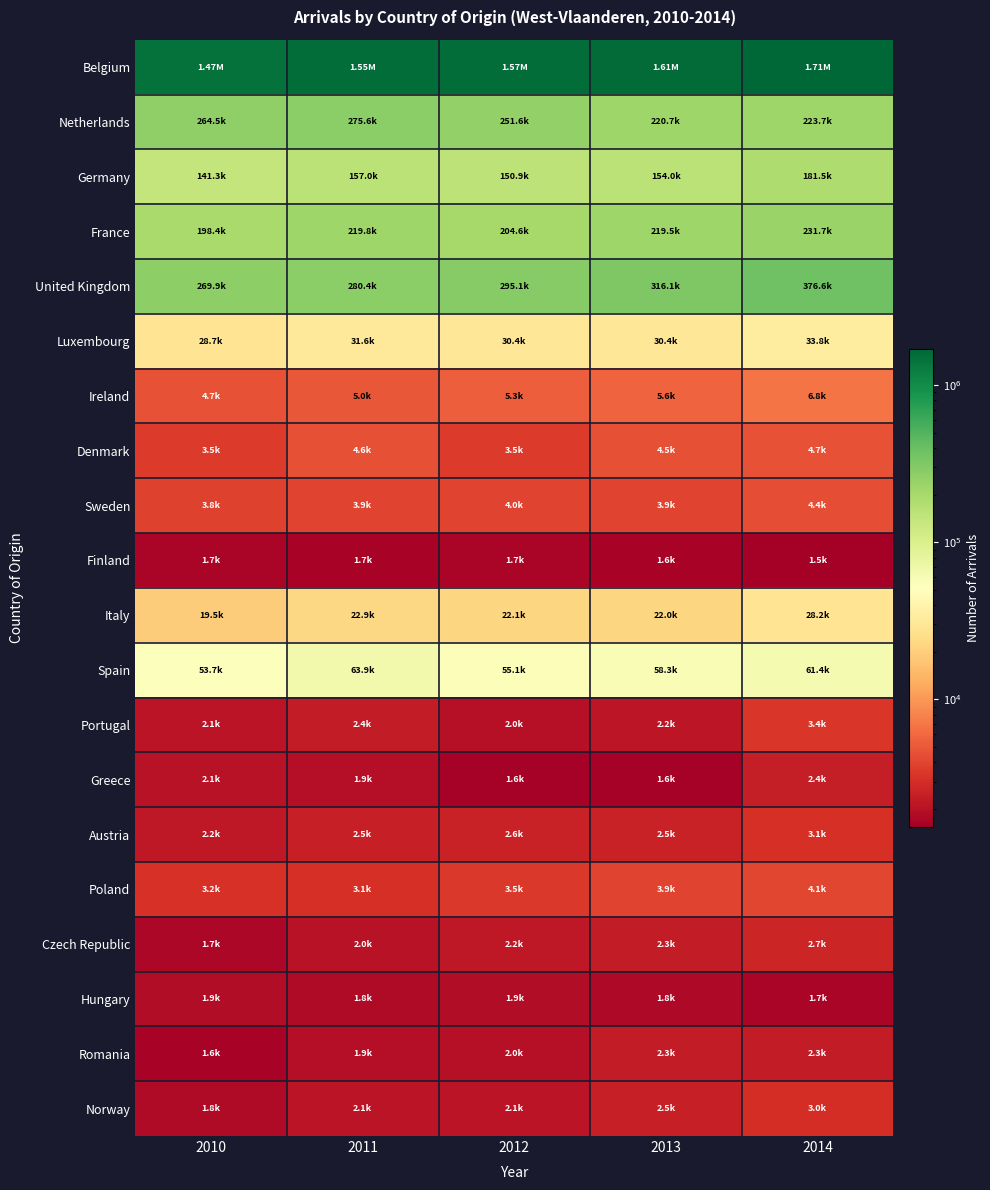

Reading right to left, extract all data points from this chart.

Belgium: 2014=1712607	2013=1608155	2012=1566034	2011=1546167	2010=1466321
Netherlands: 2014=223681	2013=220701	2012=251640	2011=275613	2010=264460
Germany: 2014=181516	2013=153952	2012=150938	2011=156965	2010=141347
France: 2014=231741	2013=219466	2012=204577	2011=219762	2010=198405
United Kingdom: 2014=376616	2013=316107	2012=295056	2011=280387	2010=269919
Luxembourg: 2014=33756	2013=30419	2012=30426	2011=31629	2010=28706
Ireland: 2014=6840	2013=5609	2012=5273	2011=4974	2010=4721
Denmark: 2014=4656	2013=4537	2012=3549	2011=4579	2010=3516
Sweden: 2014=4444	2013=3913	2012=4006	2011=3946	2010=3805
Finland: 2014=1536	2013=1642	2012=1704	2011=1651	2010=1710
Italy: 2014=28168	2013=21981	2012=22136	2011=22934	2010=19531
Spain: 2014=61397	2013=58320	2012=55111	2011=63905	2010=53743
Portugal: 2014=3376	2013=2178	2012=2015	2011=2379	2010=2099
Greece: 2014=2426	2013=1588	2012=1592	2011=1924	2010=2066
Austria: 2014=3078	2013=2536	2012=2565	2011=2483	2010=2197
Poland: 2014=4105	2013=3948	2012=3485	2011=3115	2010=3201
Czech Republic: 2014=2696	2013=2331	2012=2226	2011=2050	2010=1718
Hungary: 2014=1697	2013=1809	2012=1880	2011=1847	2010=1887
Romania: 2014=2349	2013=2341	2012=1990	2011=1949	2010=1637
Norway: 2014=3029	2013=2491	2012=2110	2011=2078	2010=1839